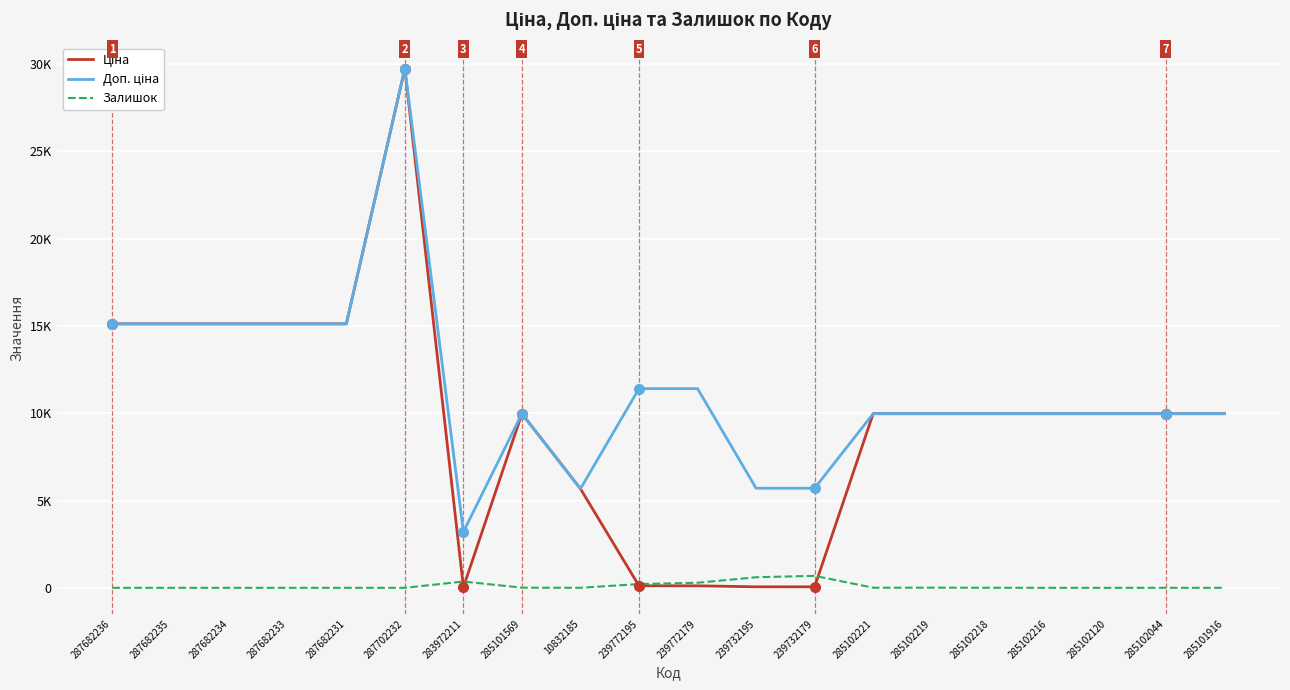

What are all the series names shown in the legend?

Ціна, Доп. ціна, Залишок